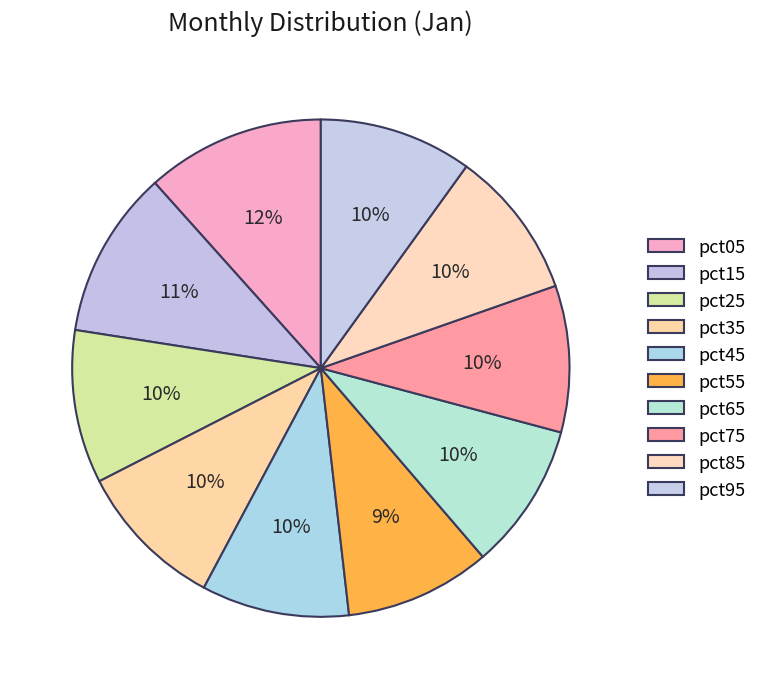

Is there a majority slice in this chart?

No